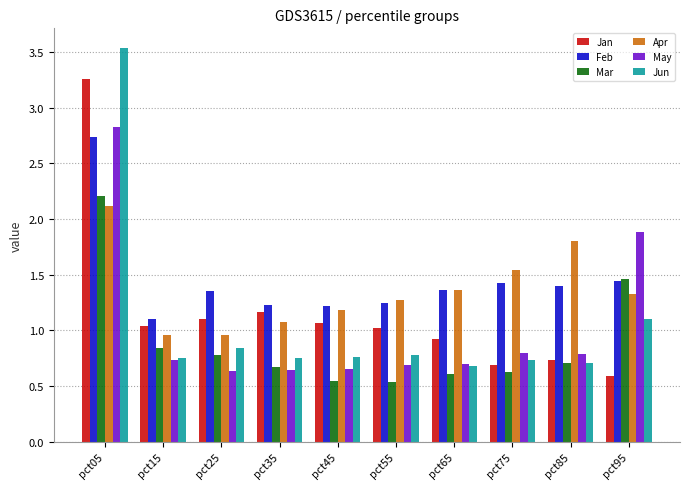

Which series has the widest spread of values?

Jun